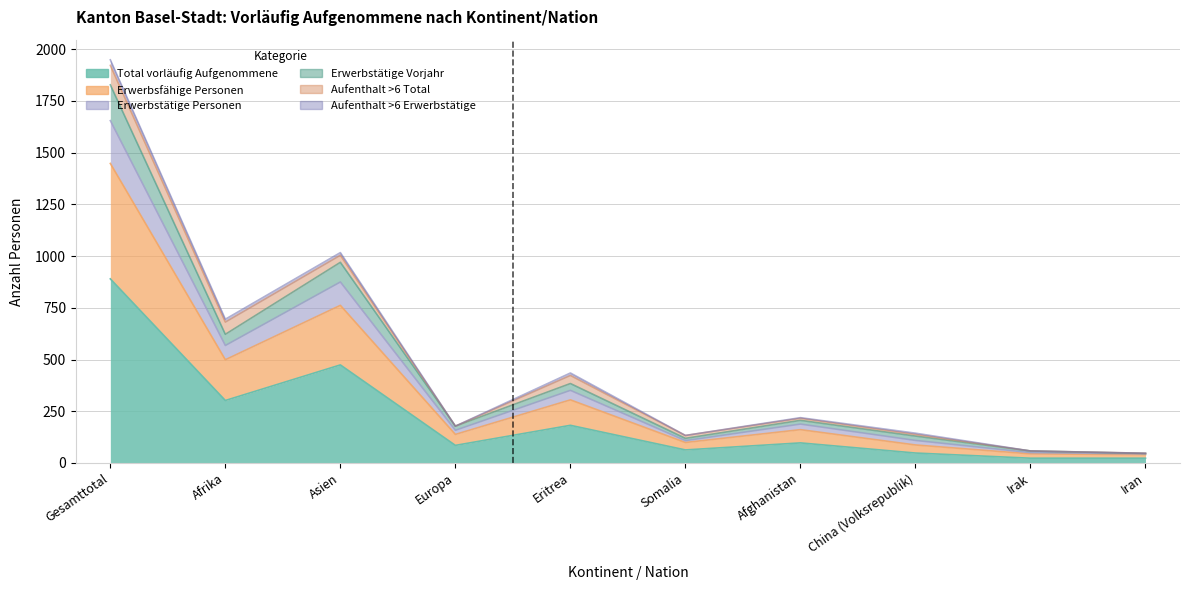

What is the minimum value shown in the chart?

23